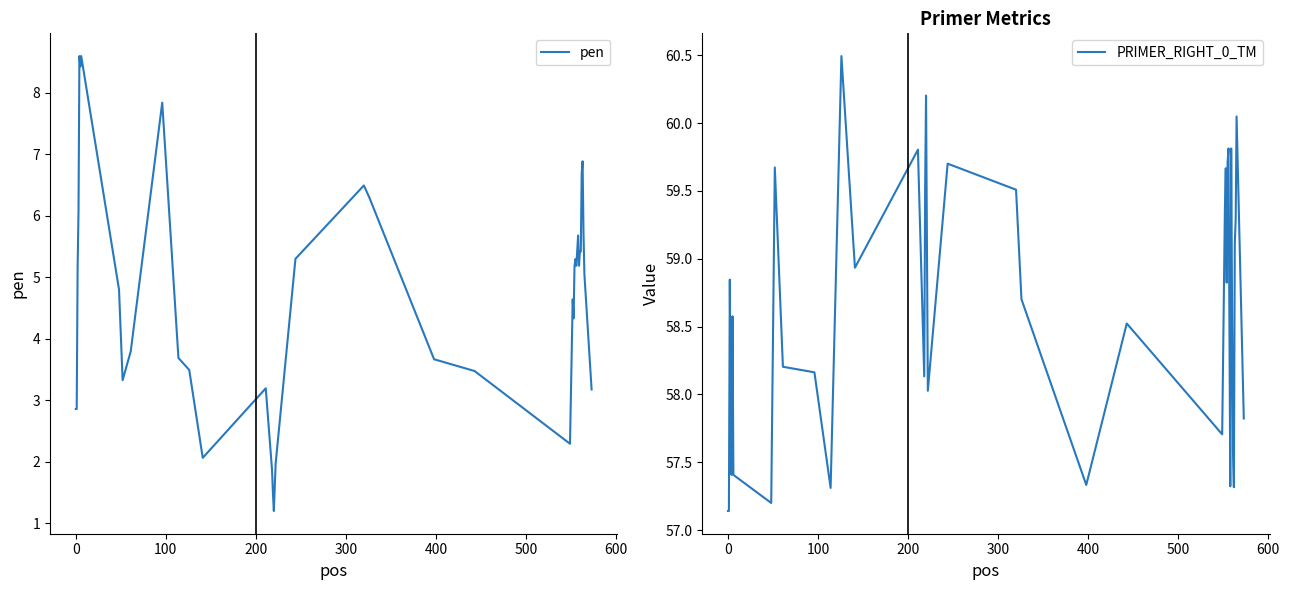

What is the total value across all series at 300?

66.0